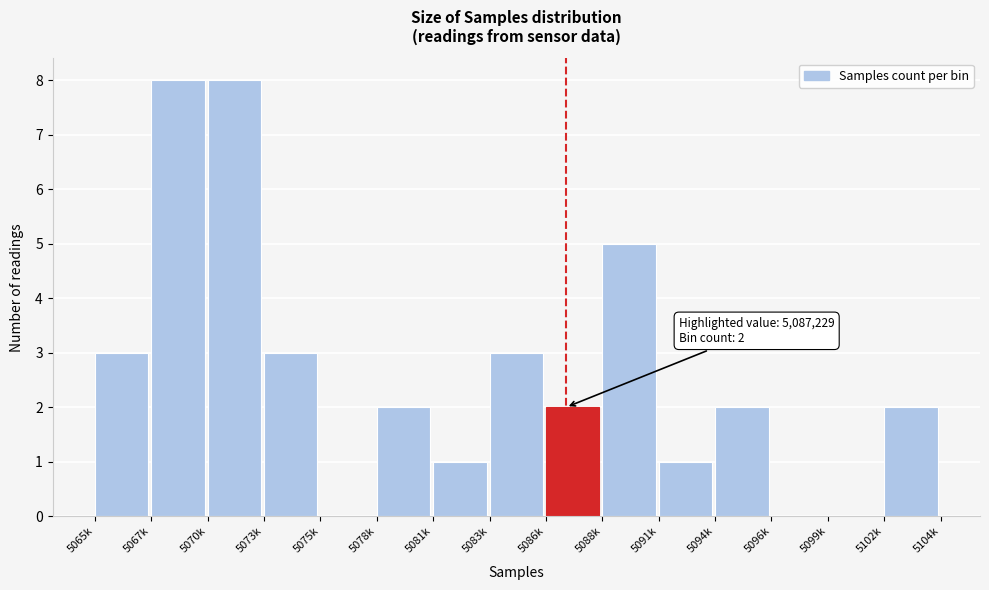

Reading left to right, transcribe all the data shown in this chart.

5065k=3	5067k=8	5070k=8	5073k=3	5075k=0	5078k=2	5081k=1	5083k=3	5086k=2	5088k=5	5091k=1	5094k=2	5096k=0	5099k=0	5102k=2